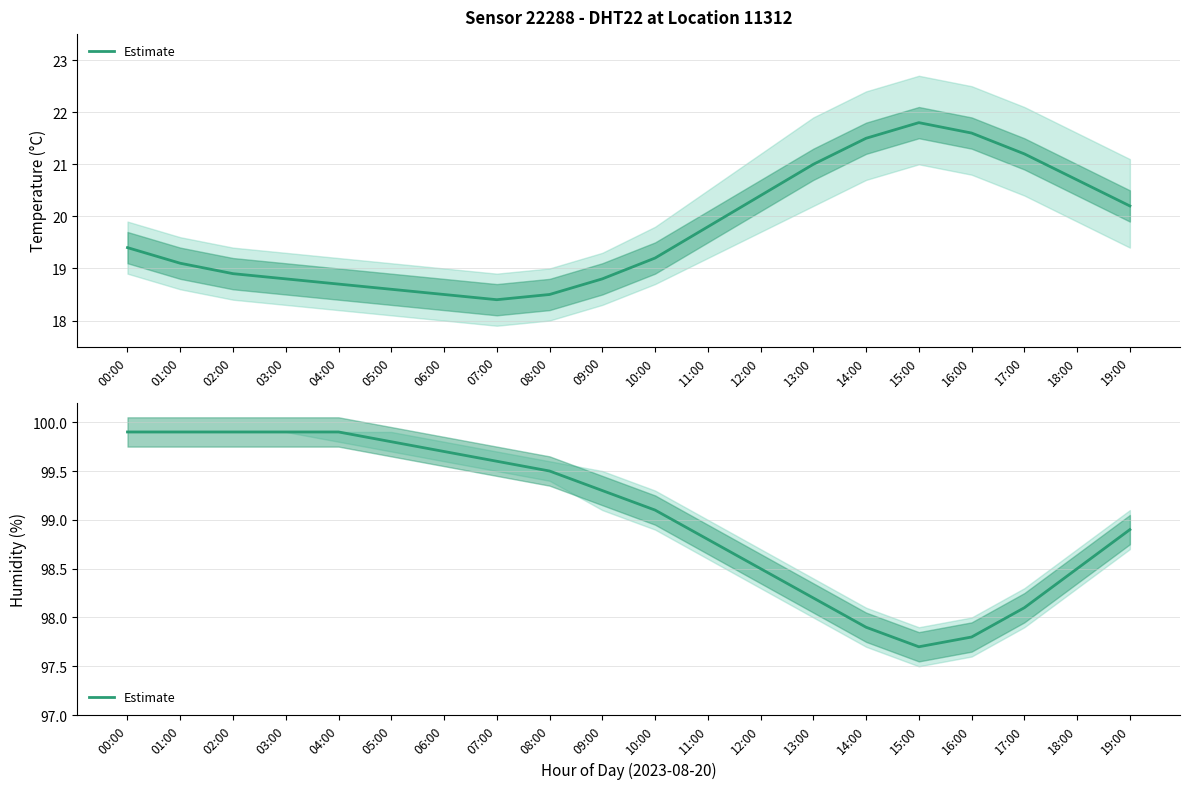

What is the label of the 3rd point from the right?

17:00